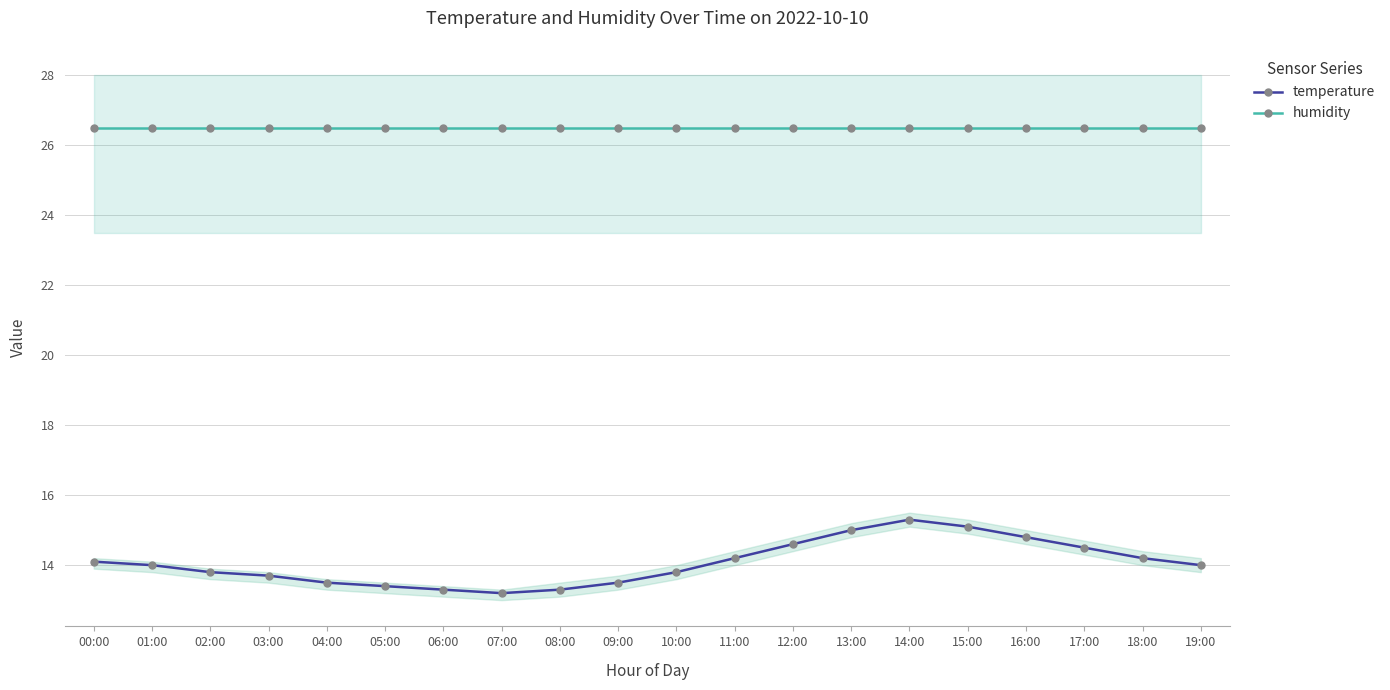

Which series has the widest spread of values?

temperature